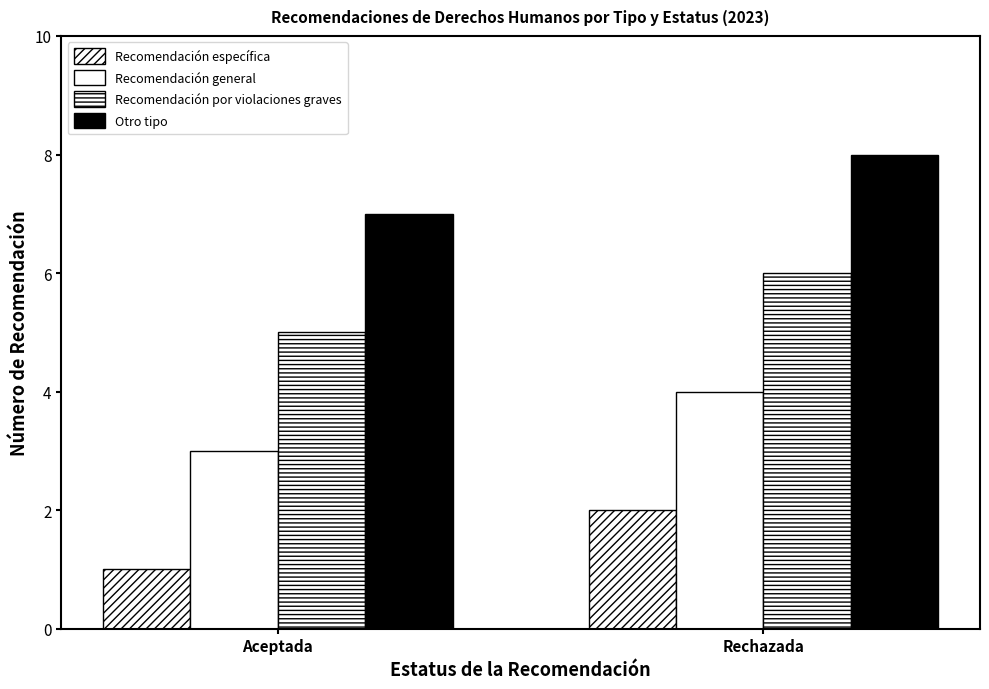

At which category does the chart reach its peak across all series?

Rechazada